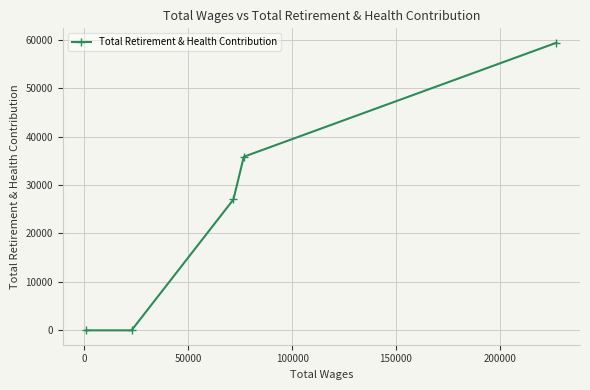

Does the chart have visible grid lines?

Yes